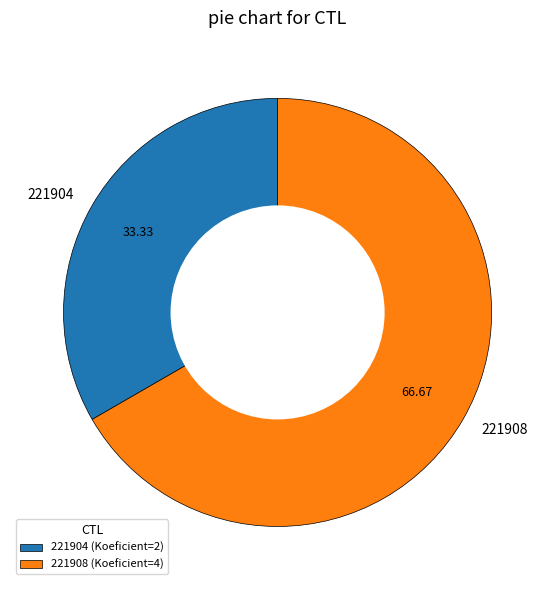

How many segments does this pie chart have?

2